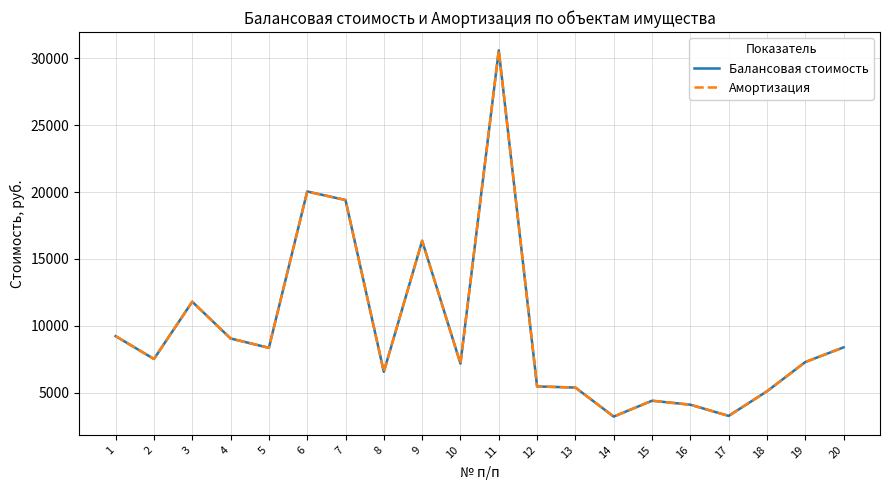

In Балансовая стоимость, how many points are lower than both neighbors (excluding endpoints)?

6